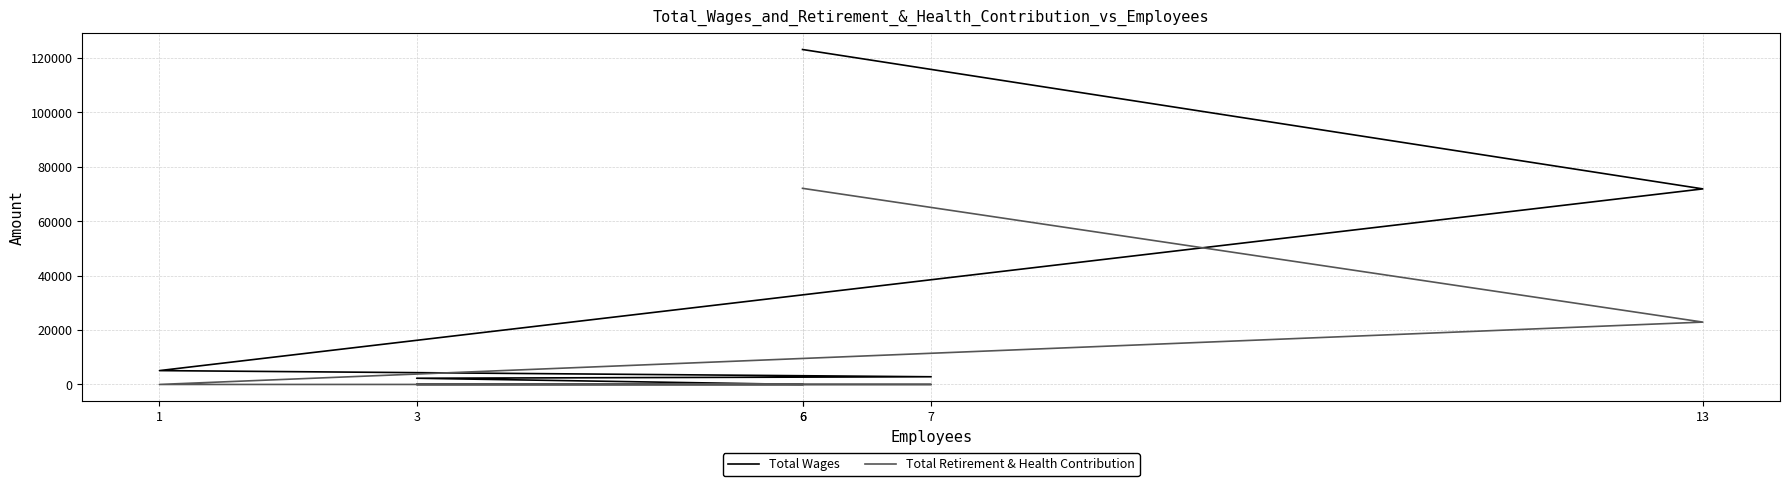

True or false: Total Wages and Total Retirement & Health Contribution intersect in this chart.

False